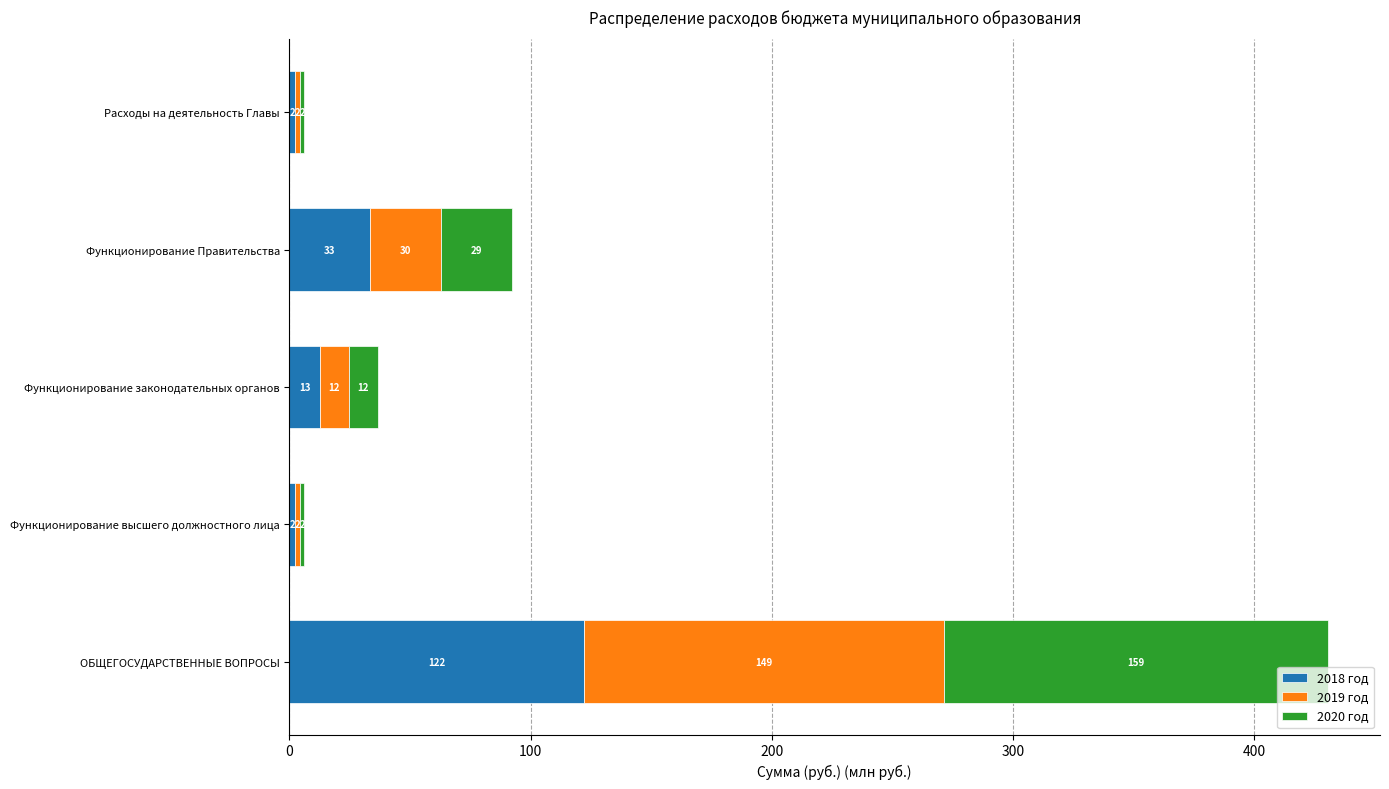

What is the value of the 2018 год bar at the 3rd from the left?

12.6